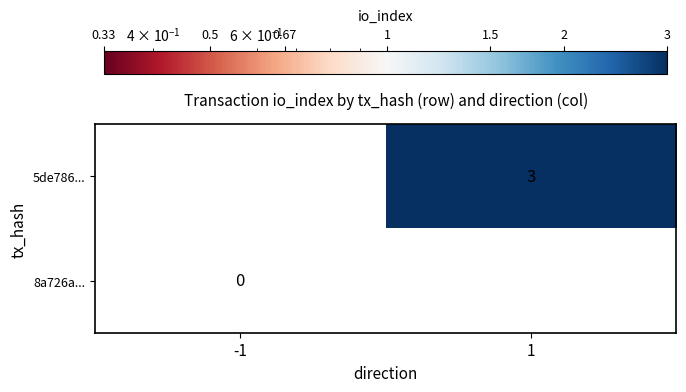

True or false: 5de786... has a value of 1 at 1.

False